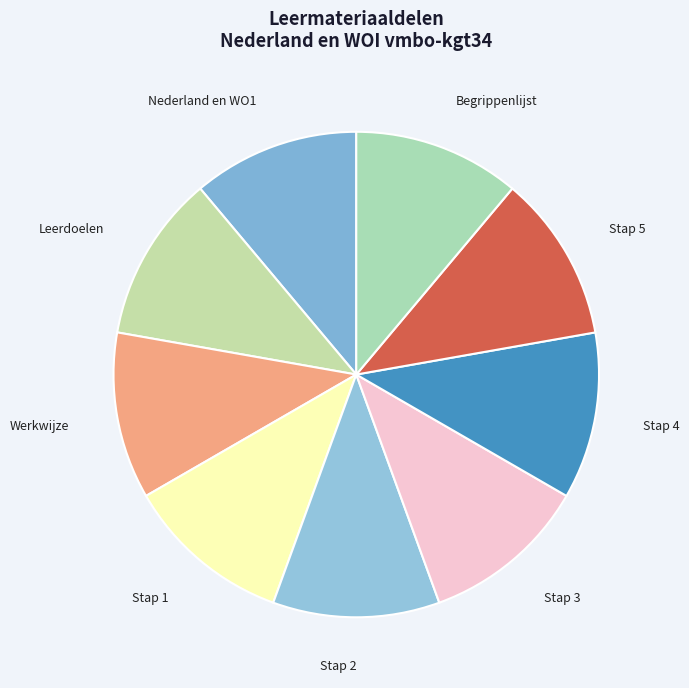

Combined, do Nederland en WO1 and Stap 4 account for over 50%?

No